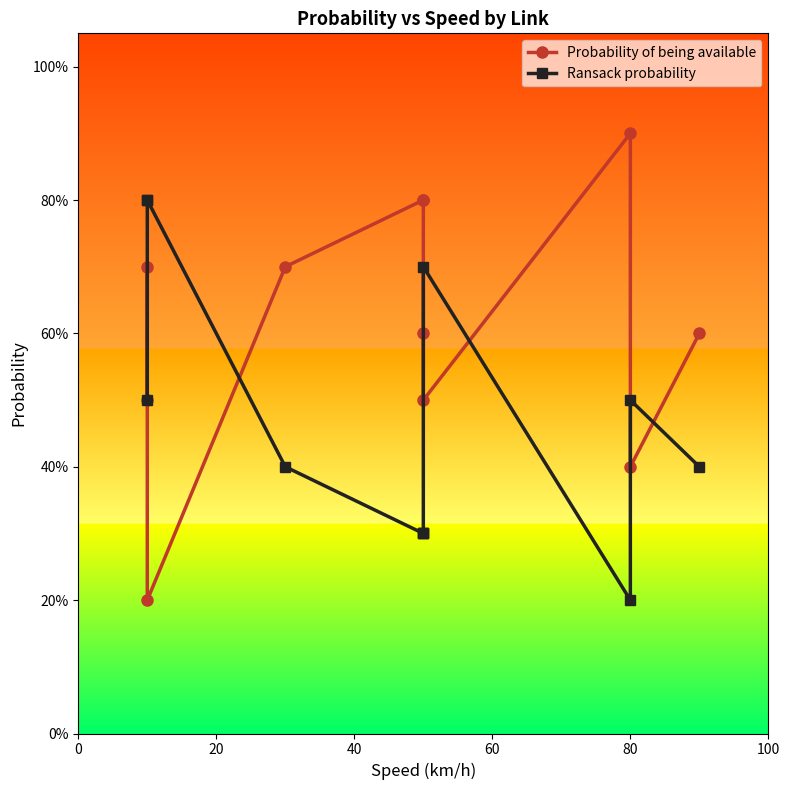

At how many categories does at least one series exceed 0?

11